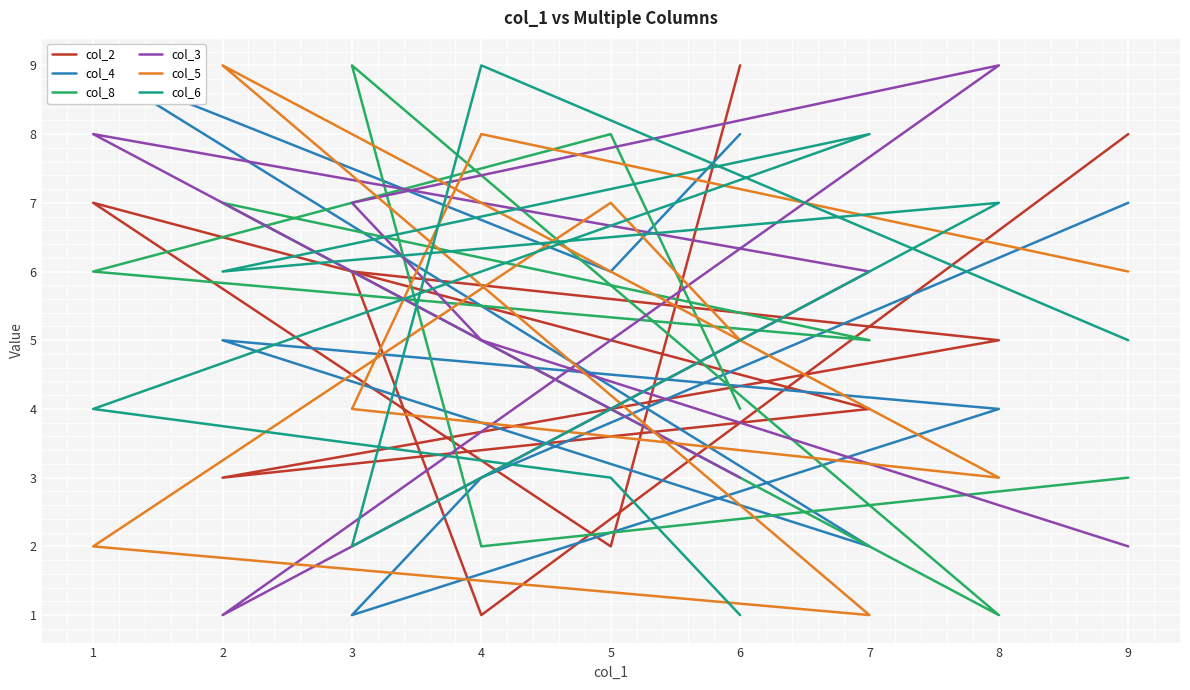

Reading left to right, transcribe all the data shown in this chart.

col_2: 9=8	4=1	3=6	8=5	2=3	7=4	1=7	5=2	6=9
col_4: 9=7	4=3	3=1	8=4	2=5	7=2	1=9	5=6	6=8
col_8: 9=3	4=2	3=9	8=1	2=7	7=5	1=6	5=8	6=4
col_3: 9=2	4=5	3=7	8=9	2=1	7=6	1=8	5=4	6=3
col_5: 9=6	4=8	3=4	8=3	2=9	7=1	1=2	5=7	6=5
col_6: 9=5	4=9	3=2	8=7	2=6	7=8	1=4	5=3	6=1